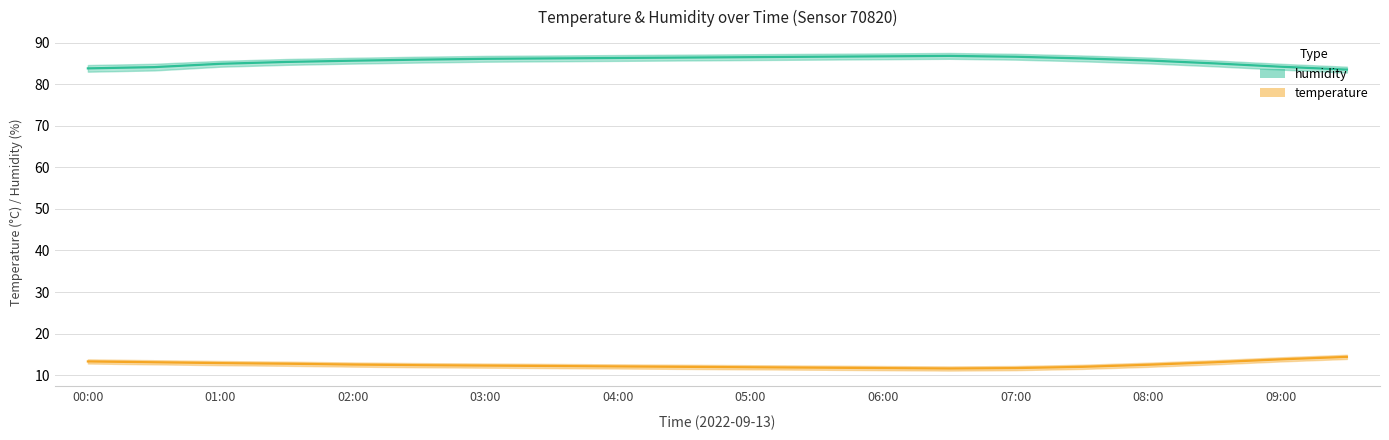

What is the difference between the maximum and second lowest values in the temperature series?

2.7